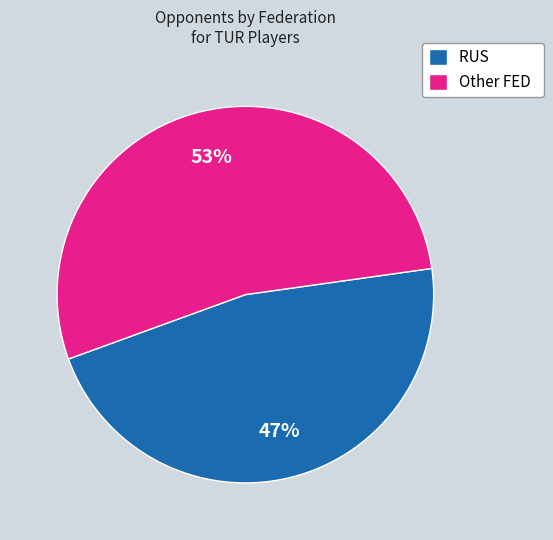

To the nearest percent, what is the average slice percentage?

50%